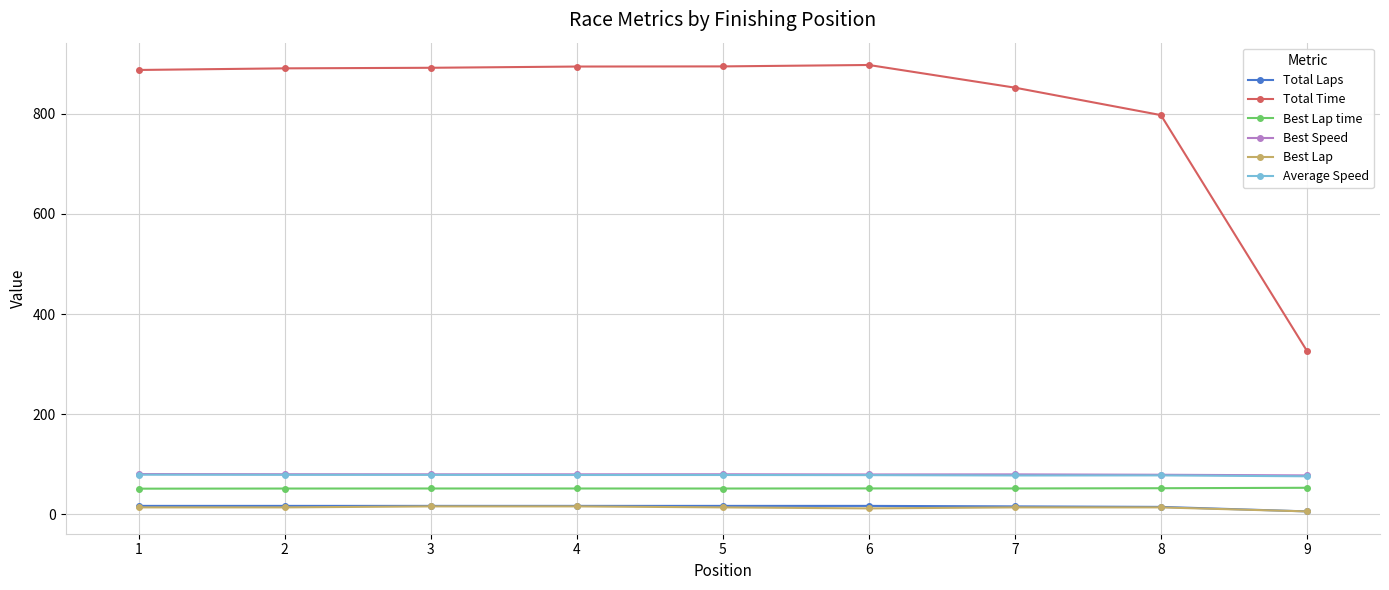

True or false: Best Lap time and Best Lap intersect in this chart.

False